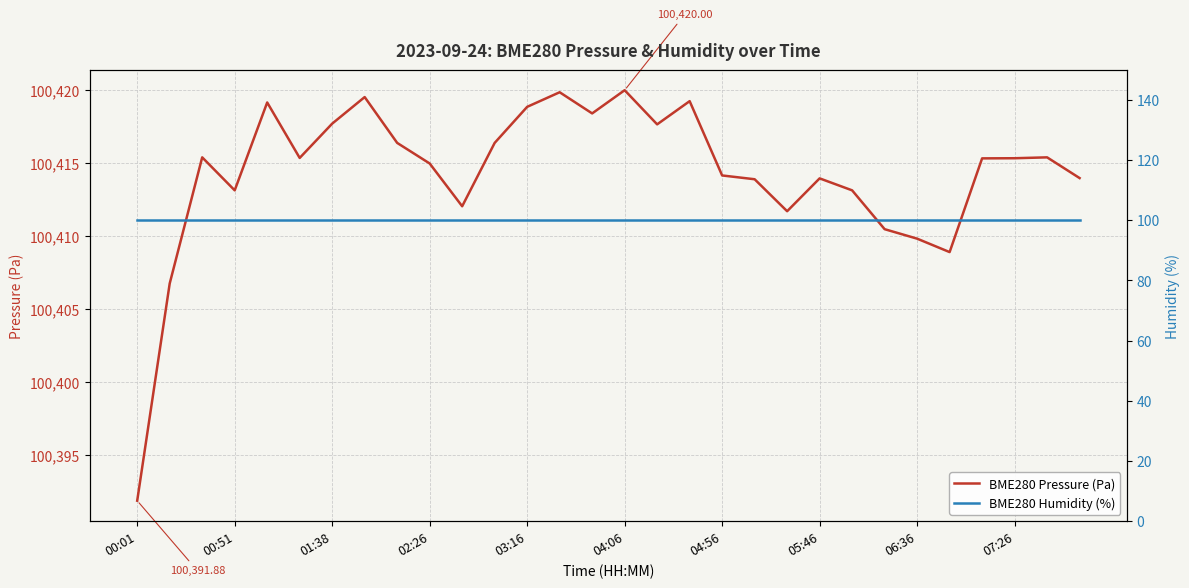

What is the maximum value for BME280 Pressure (Pa)?

100420.0